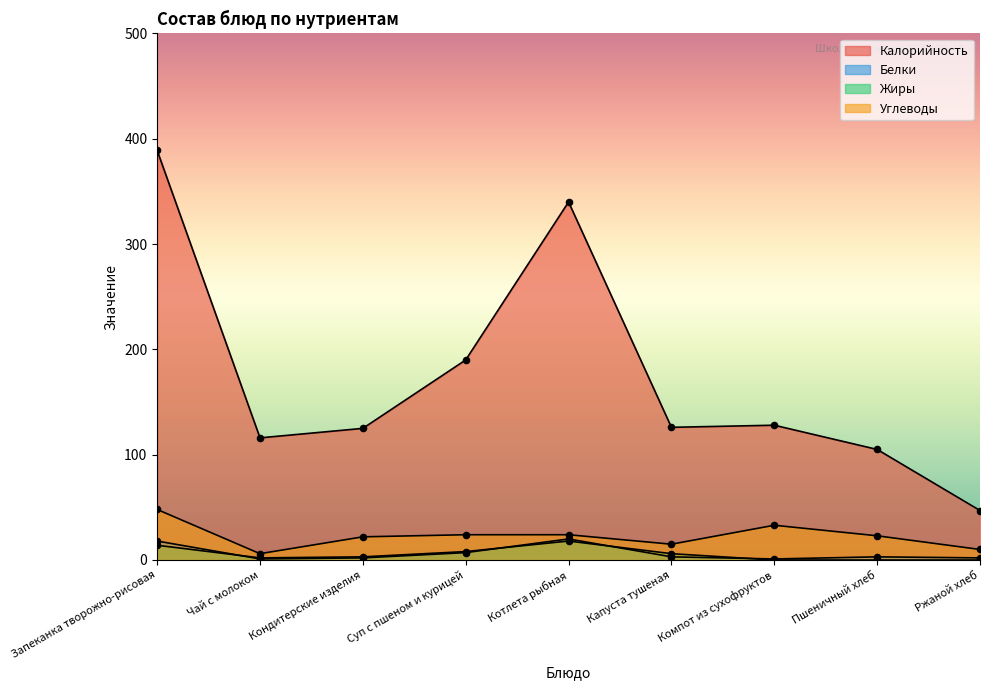

At which category is the sum across all series the highest?

Запеканка творожно-рисовая